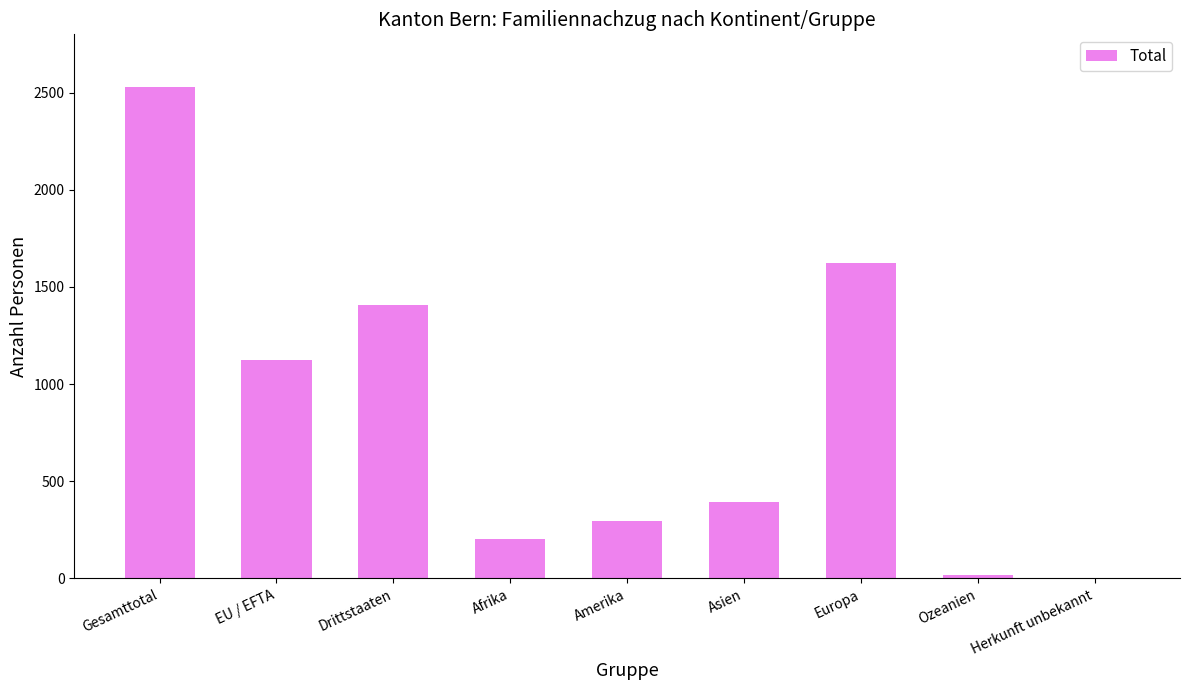

Read the value at Amerika, to the nearest 100.

300